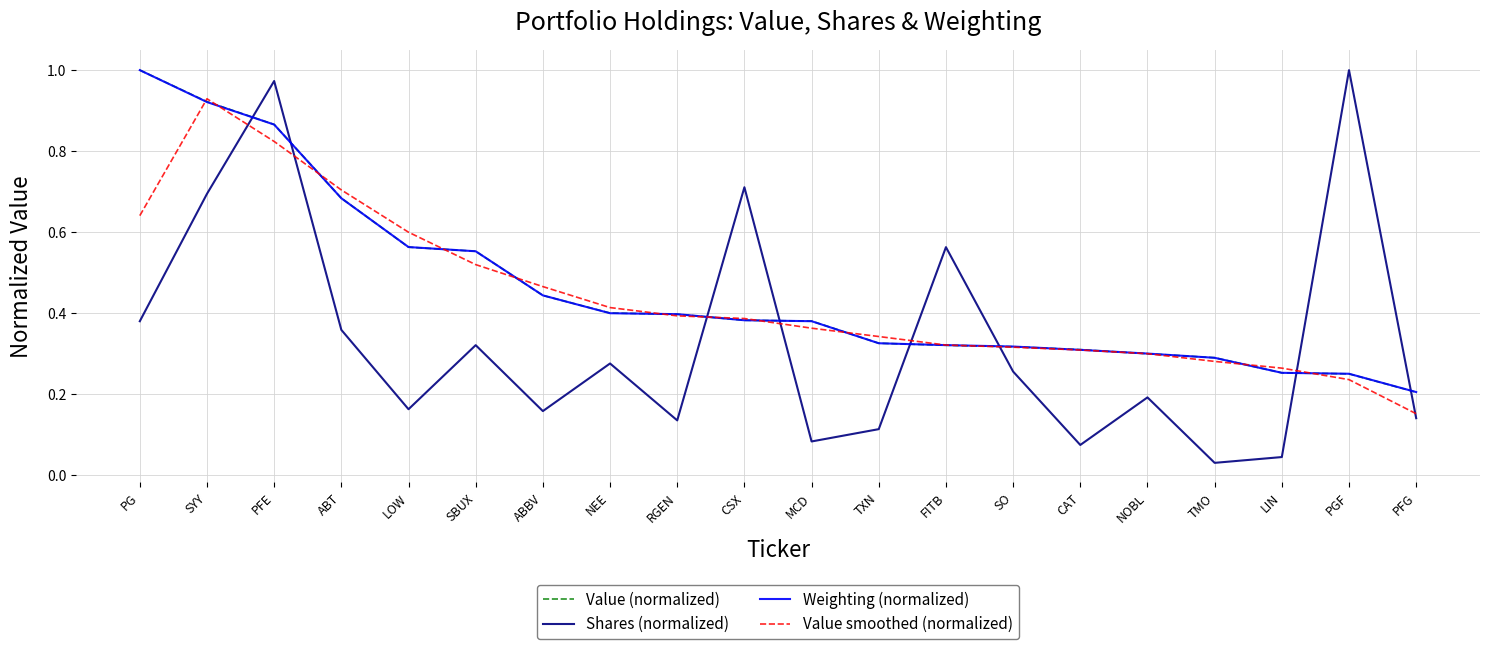

Where do Shares (normalized) and Value (normalized) first cross each other?

SYY and PFE